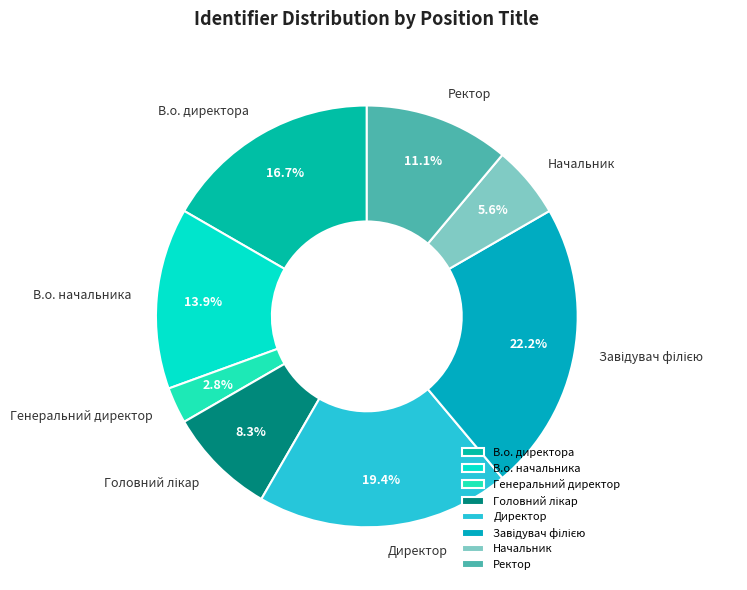

Which has a higher value, В.о. начальника or В.о. директора?

В.о. директора